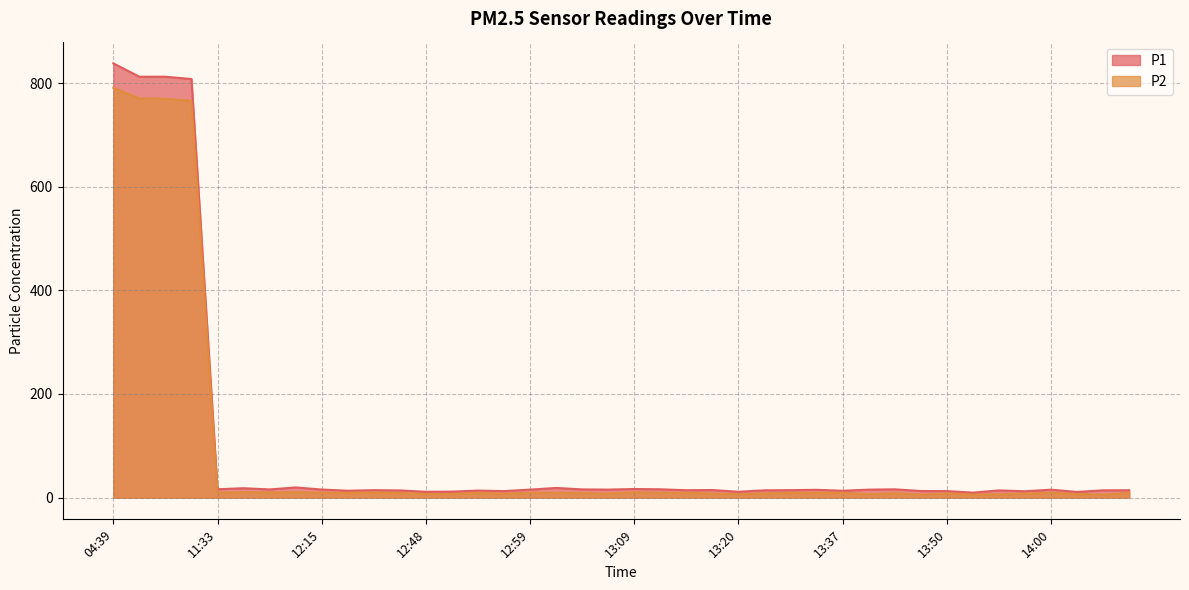

How many lines are shown in the chart?

2